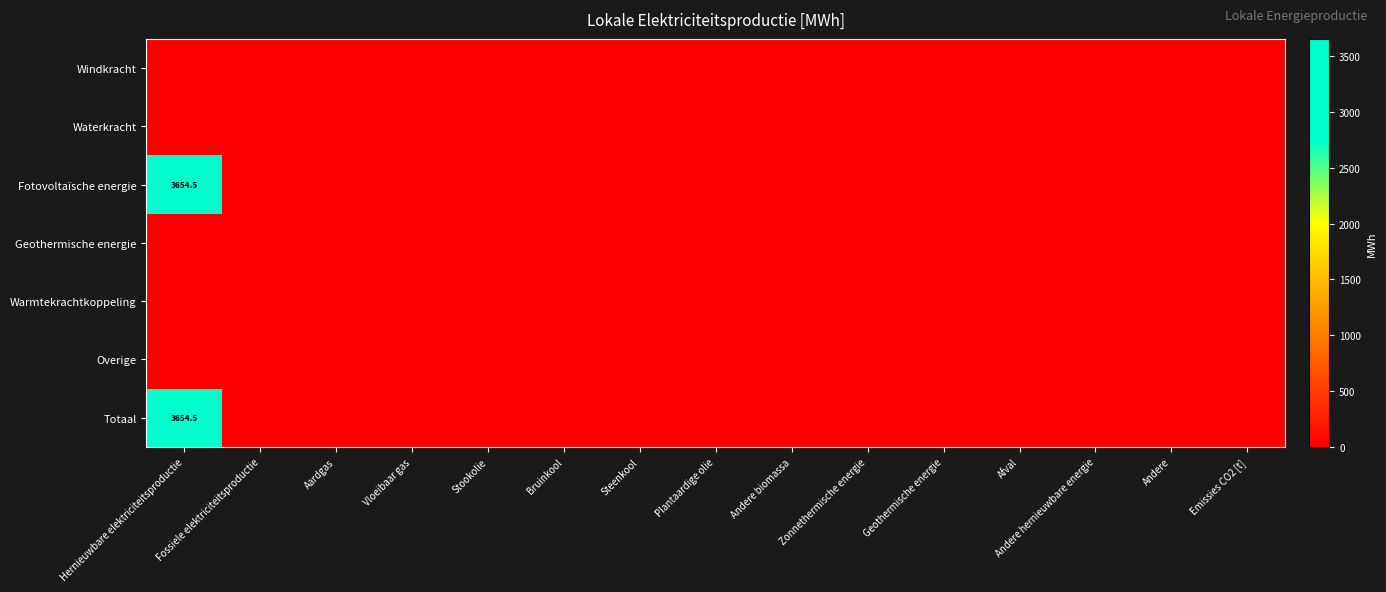

At Steenkool, list the series in order from largest to smallest.

Windkracht, Waterkracht, Fotovoltaïsche energie, Geothermische energie, Warmtekrachtkoppeling, Overige, Totaal